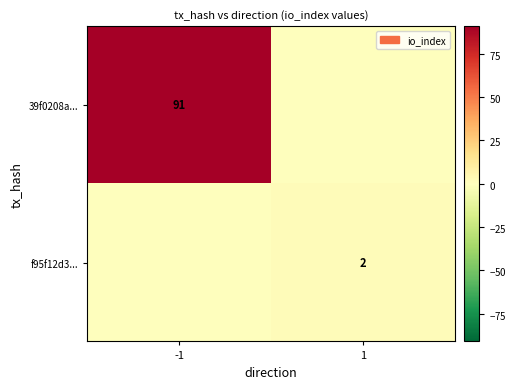

The 39f0208a... series shows 91 at -1. True or false?

True